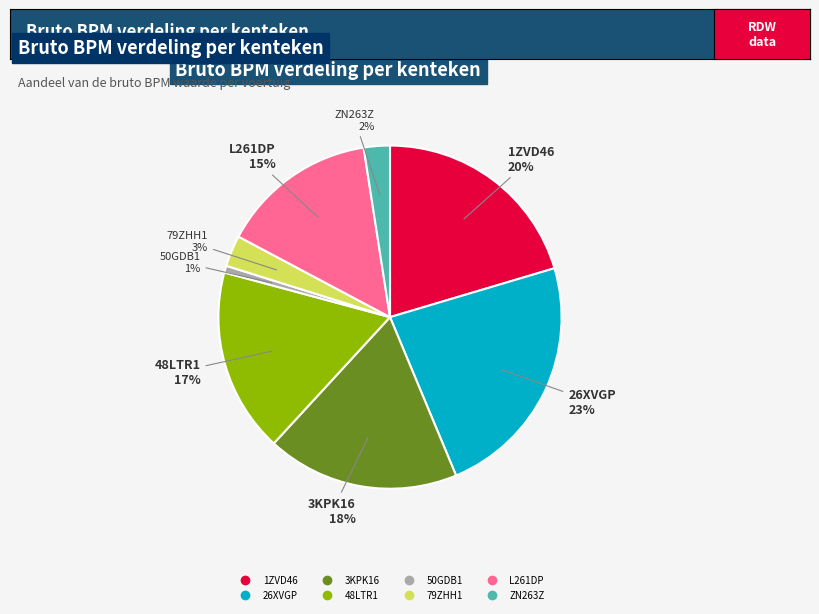

To the nearest percent, what percentage of the pie is 79ZHH1?

3%